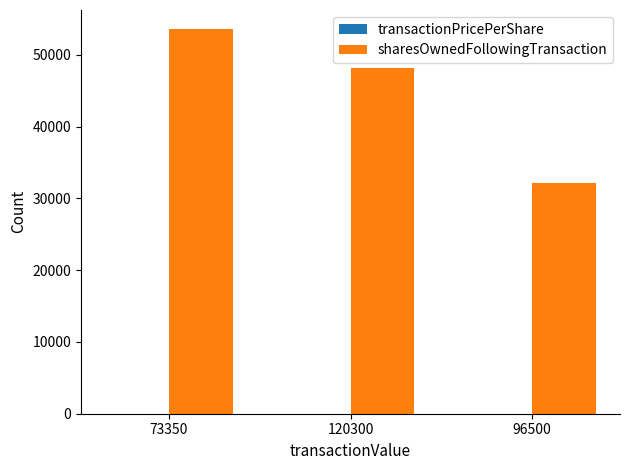

What is the sum of all sharesOwnedFollowingTransaction values?

133969.0